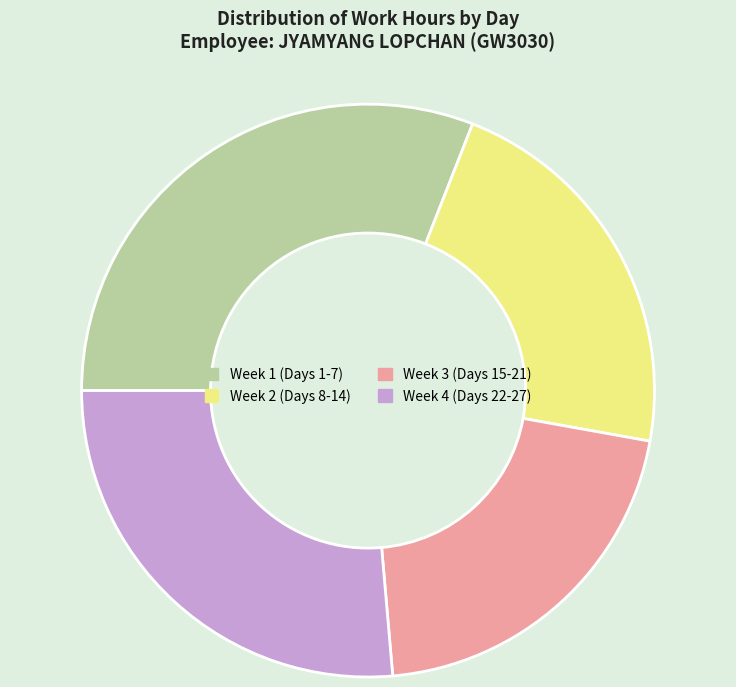

The Week 2 (Days 8-14) slice represents 27% of the pie. True or false?

False